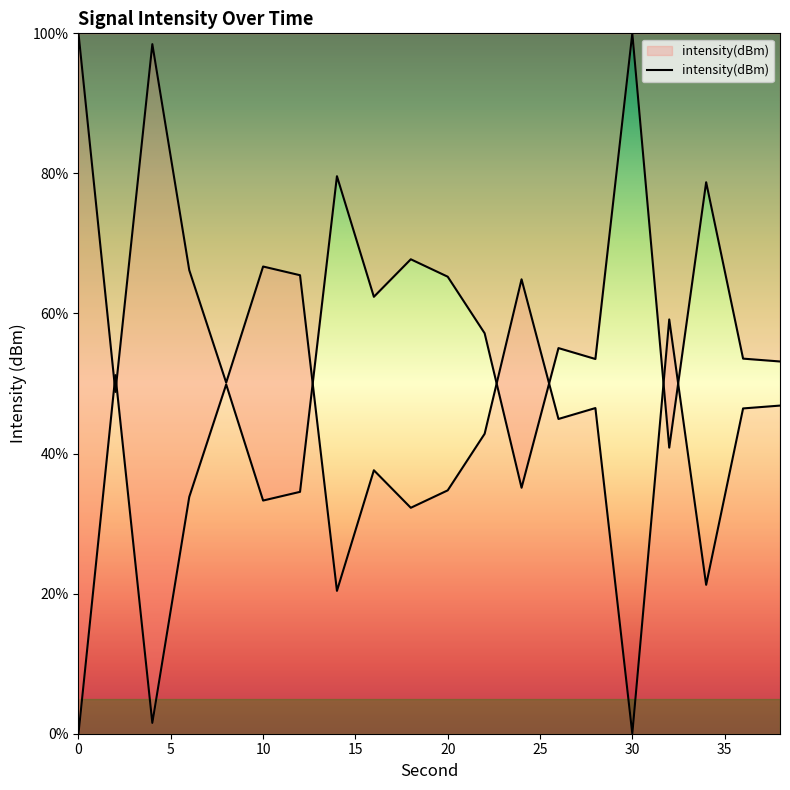

The chart shows a value of 24.4 at 38. True or false?

False